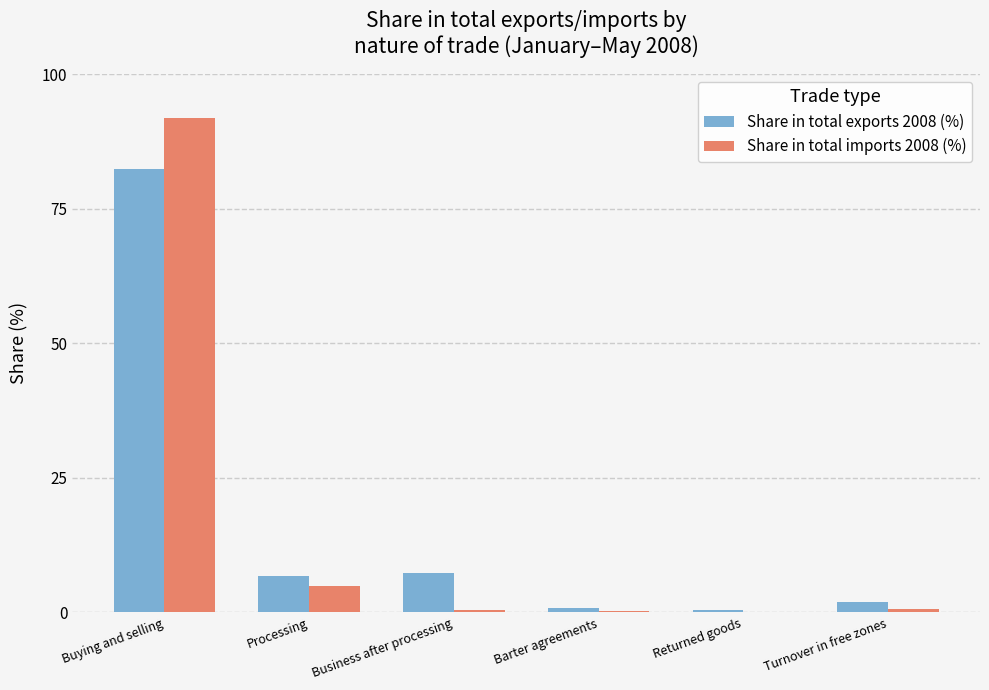

At which category is the sum across all series the highest?

Buying and selling